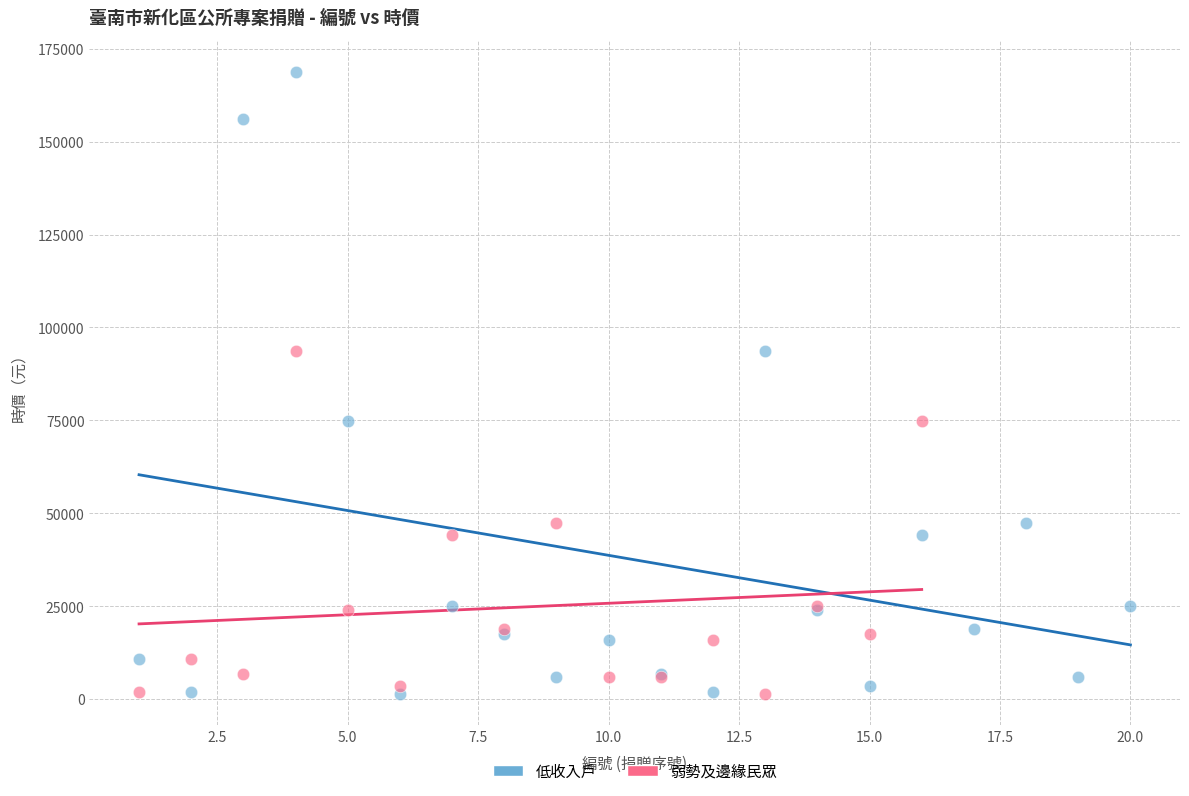

Which series contains the highest Y value?

低收入戶